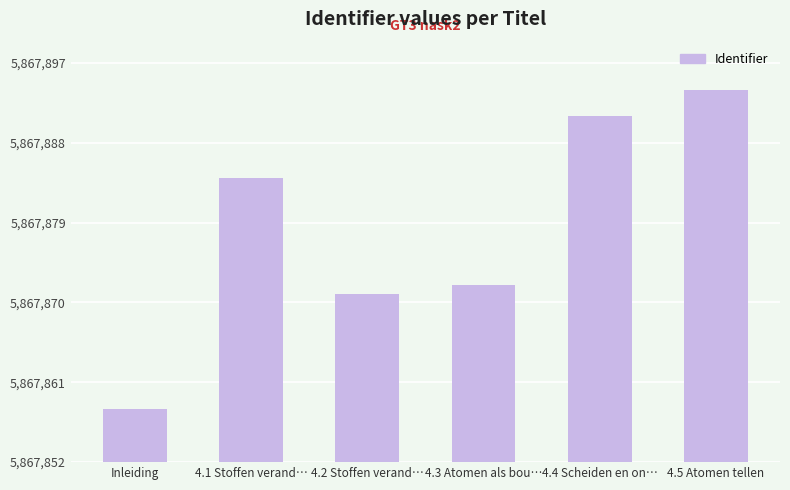

What is the value of the 3rd bar from the left?

5867871